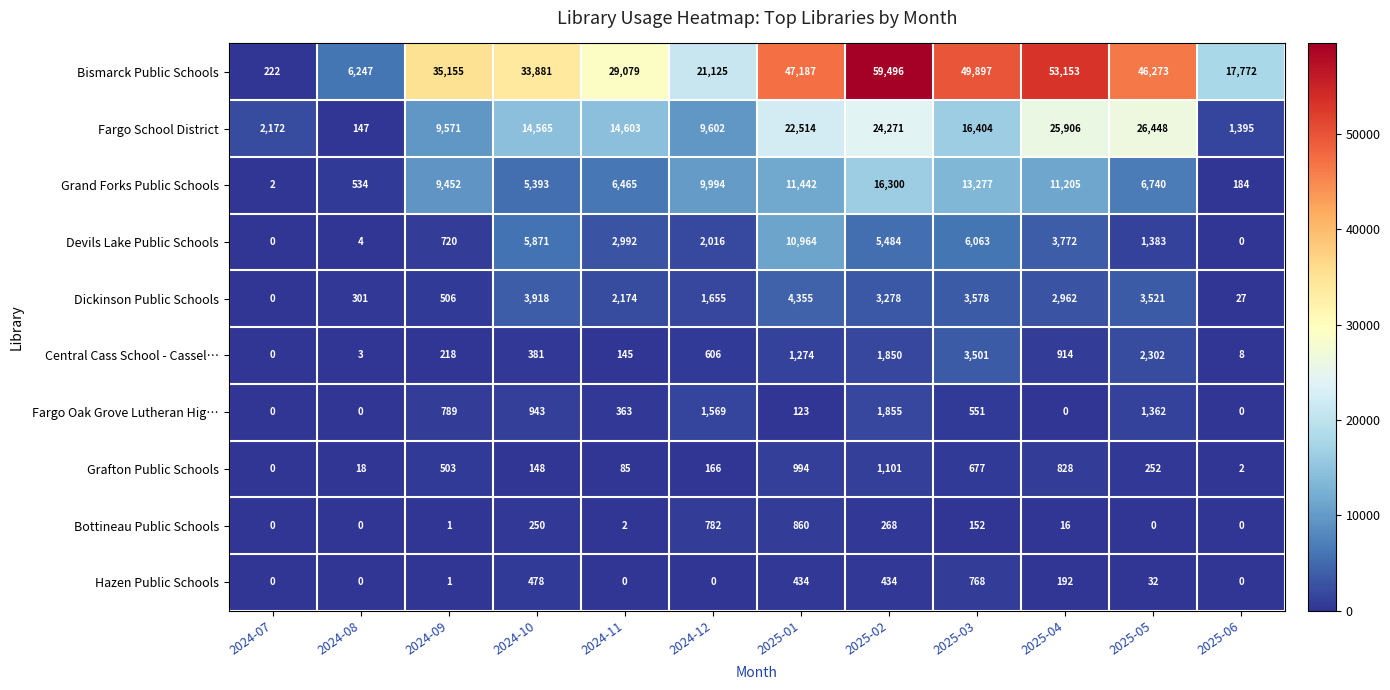

At which label is Dickinson Public Schools closest to 2177?

2024-11